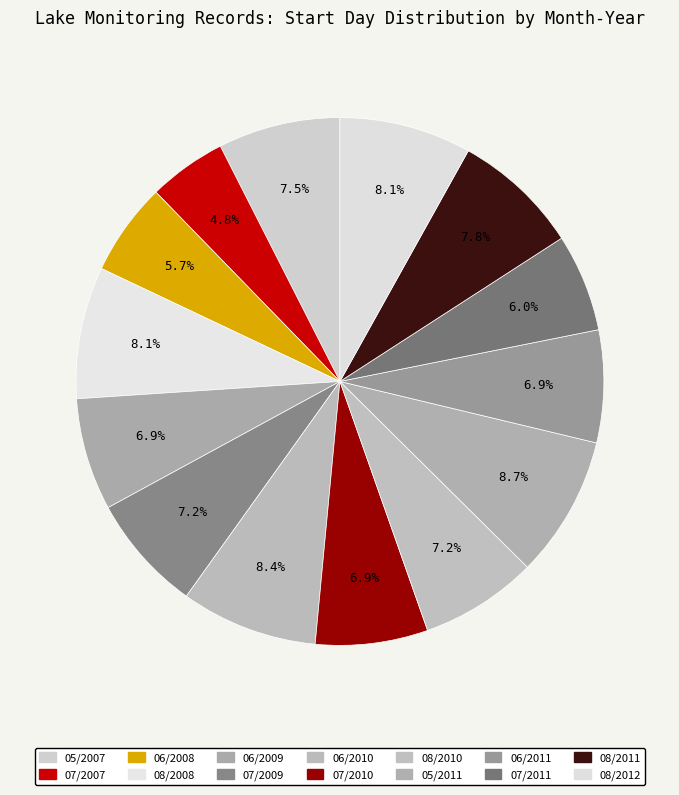

How many slices are in this pie chart?

14